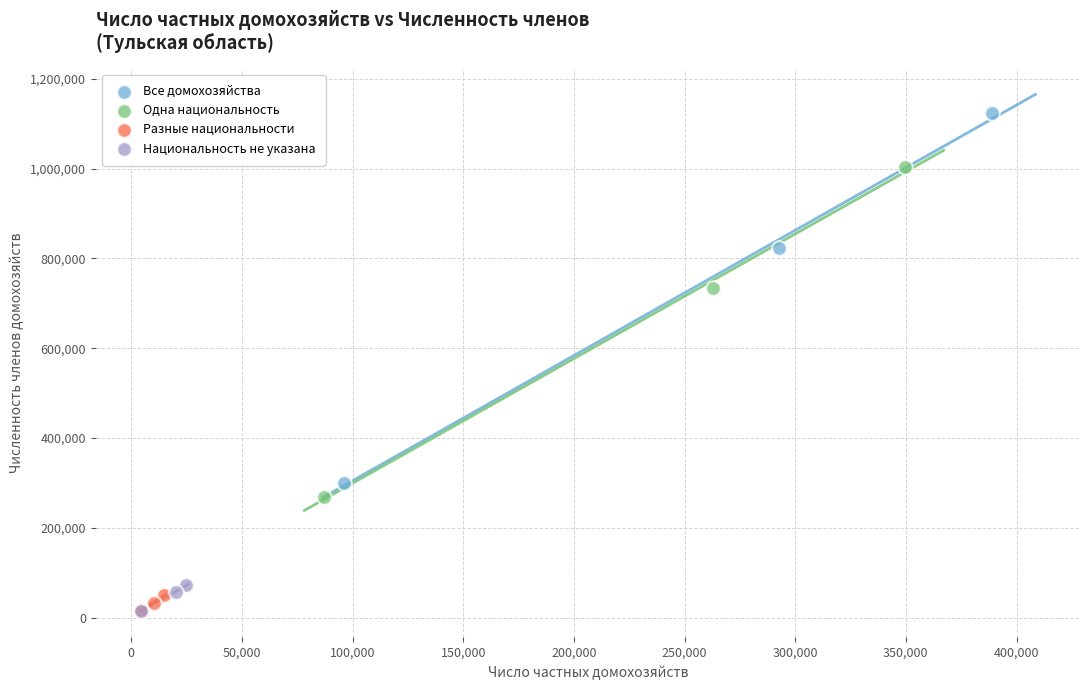

Which series contains the highest Y value?

Все домохозяйства